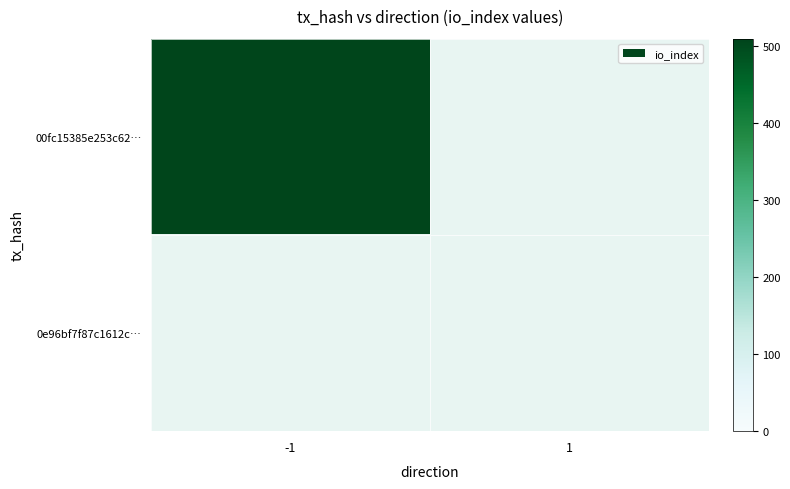

What is the difference between the maximum and minimum values in the -1 series?

508